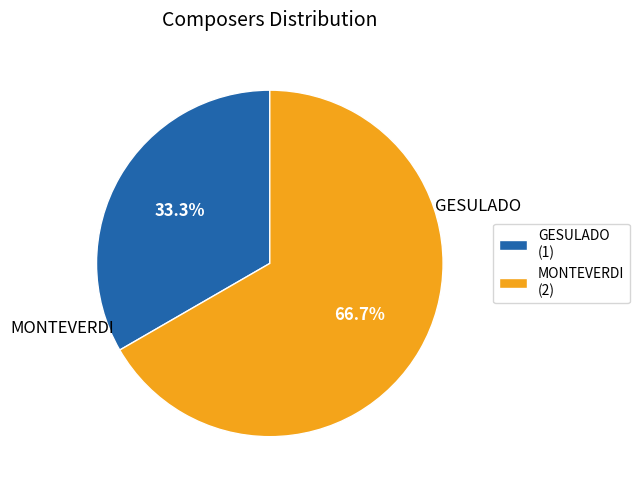

To the nearest percent, what is the difference between the largest and smallest slice percentages?

33%